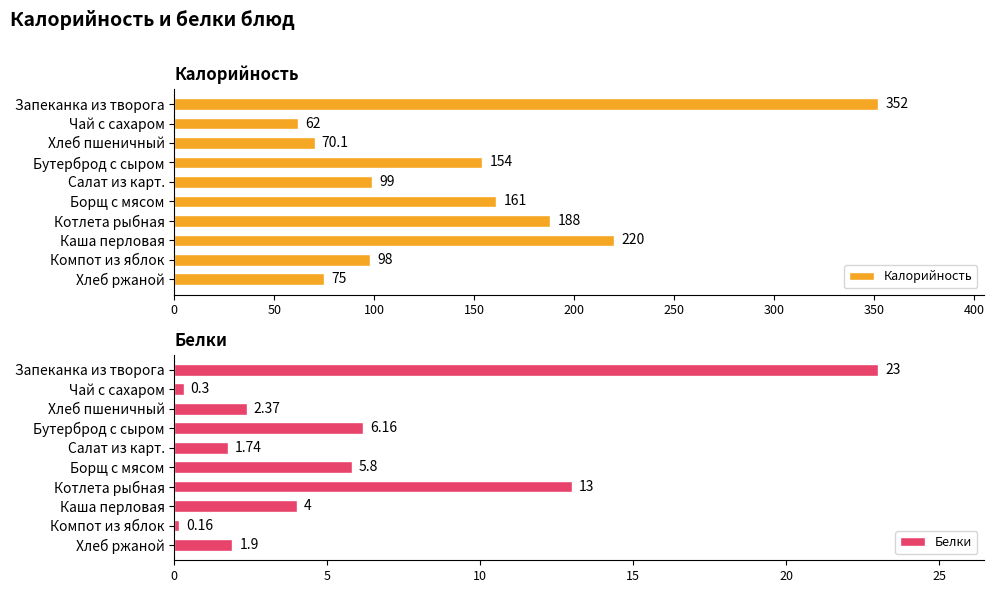

What is the sum of all Белки values?

58.4